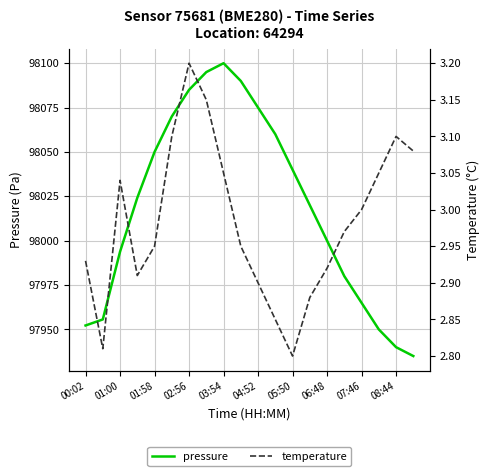

True or false: pressure and temperature cross at least once.

False